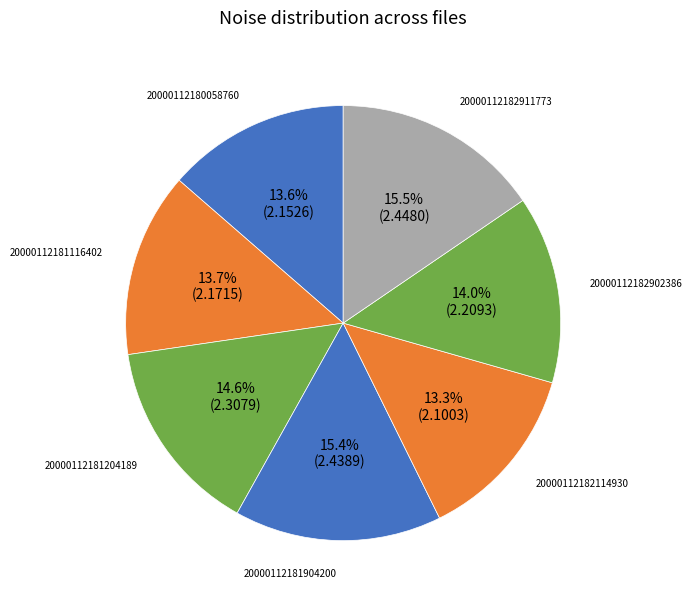

What is the ratio of the value at 20000112182902386 to the value at 20000112181204189?

1.0